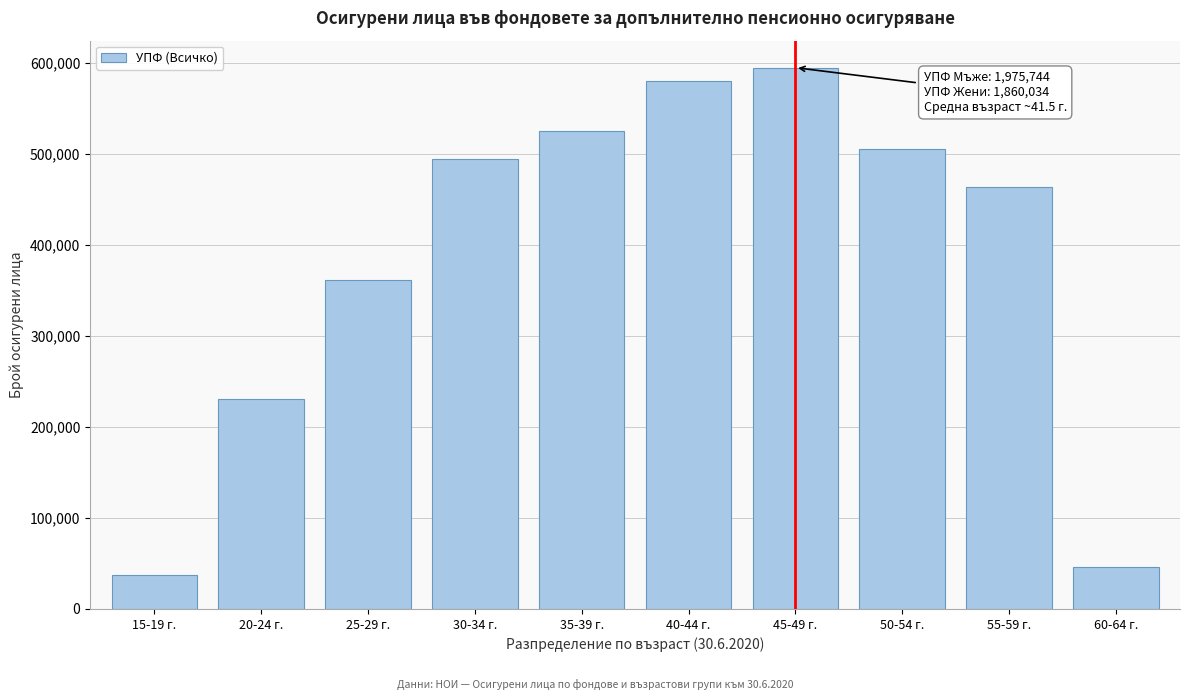

Reading left to right, transcribe all the data shown in this chart.

15-19 г.=36826	20-24 г.=230203	25-29 г.=361252	30-34 г.=494365	35-39 г.=525172	40-44 г.=579311	45-49 г.=594463	50-54 г.=505201	55-59 г.=462939	60-64 г.=46046